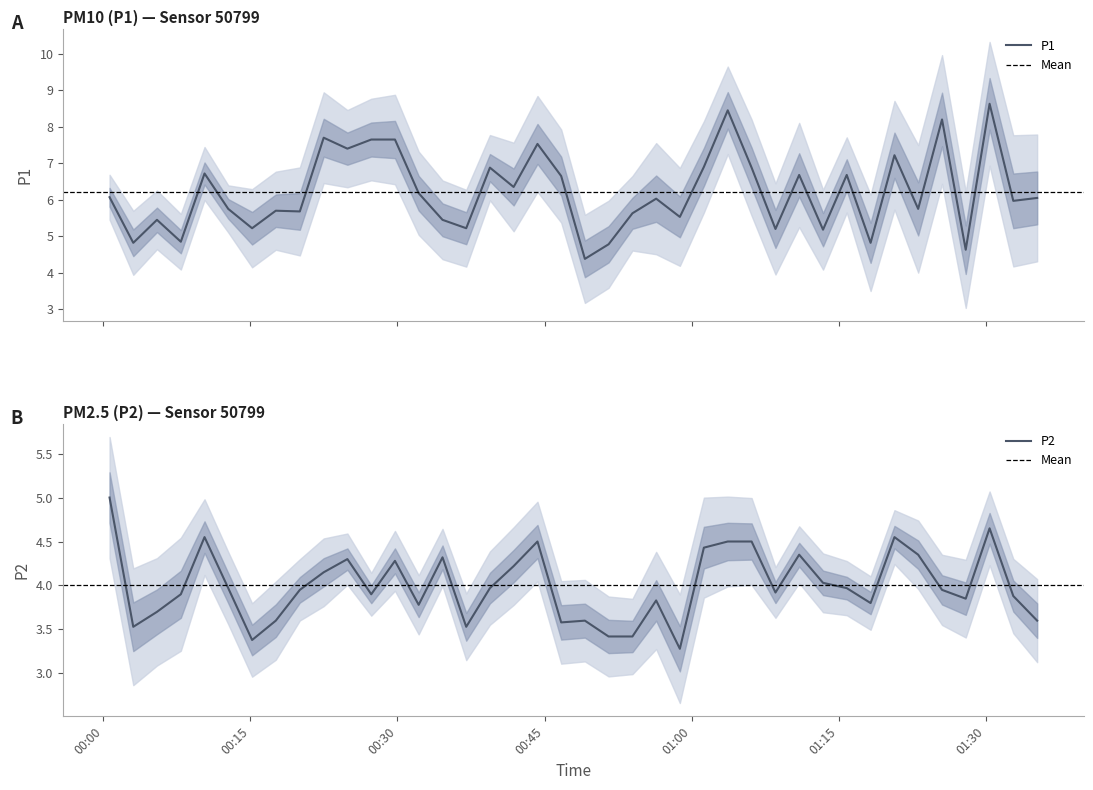

What is the maximum value shown in the chart?

8.6